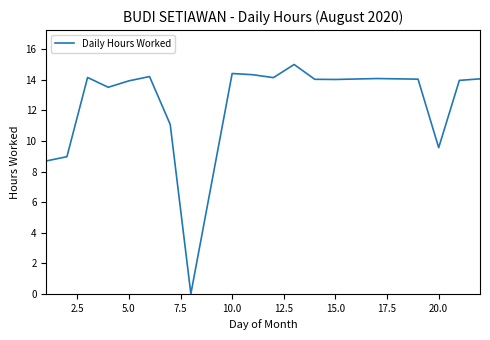

What is the greatest value displayed?

15.0